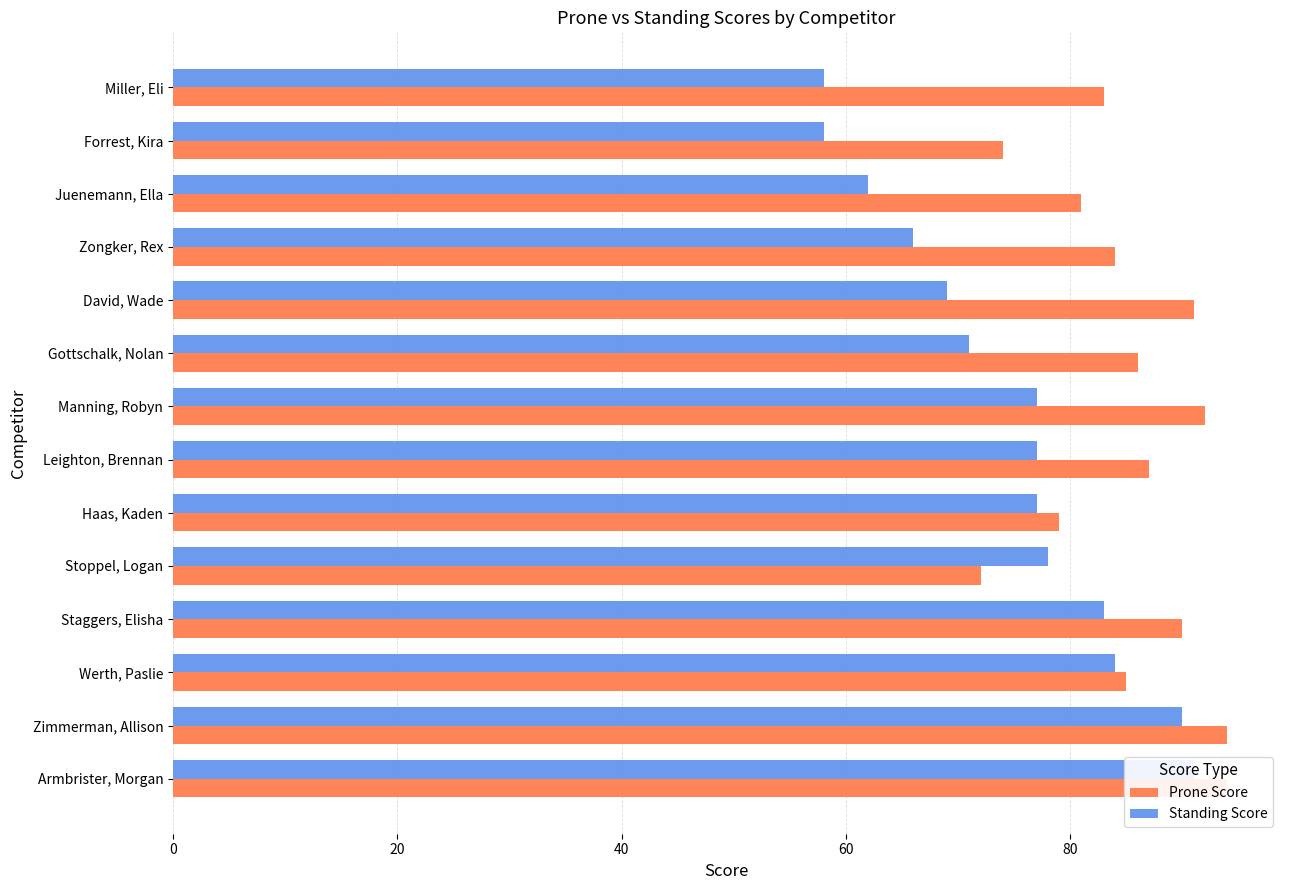

How many data points in Prone Score are less than 86?

7